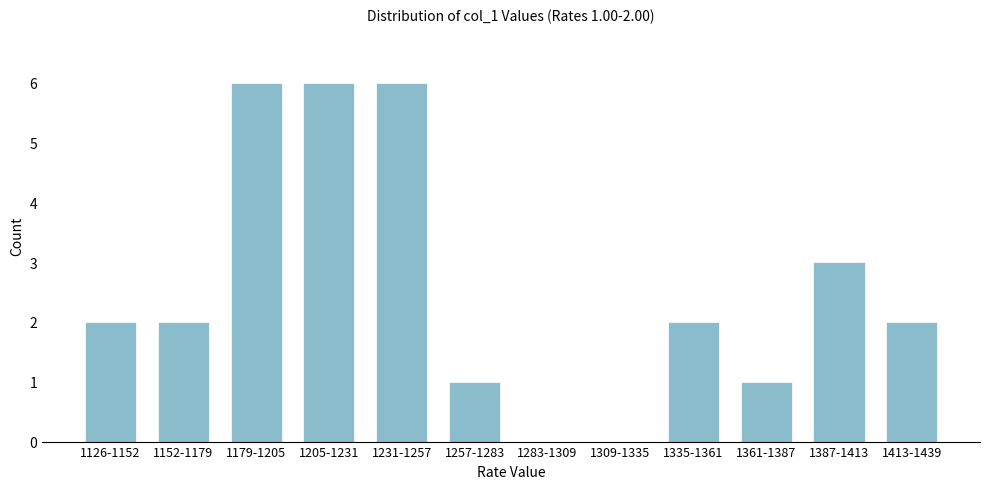

Reading left to right, extract all data points from this chart.

1126-1152=2	1152-1179=2	1179-1205=6	1205-1231=6	1231-1257=6	1257-1283=1	1283-1309=0	1309-1335=0	1335-1361=2	1361-1387=1	1387-1413=3	1413-1439=2